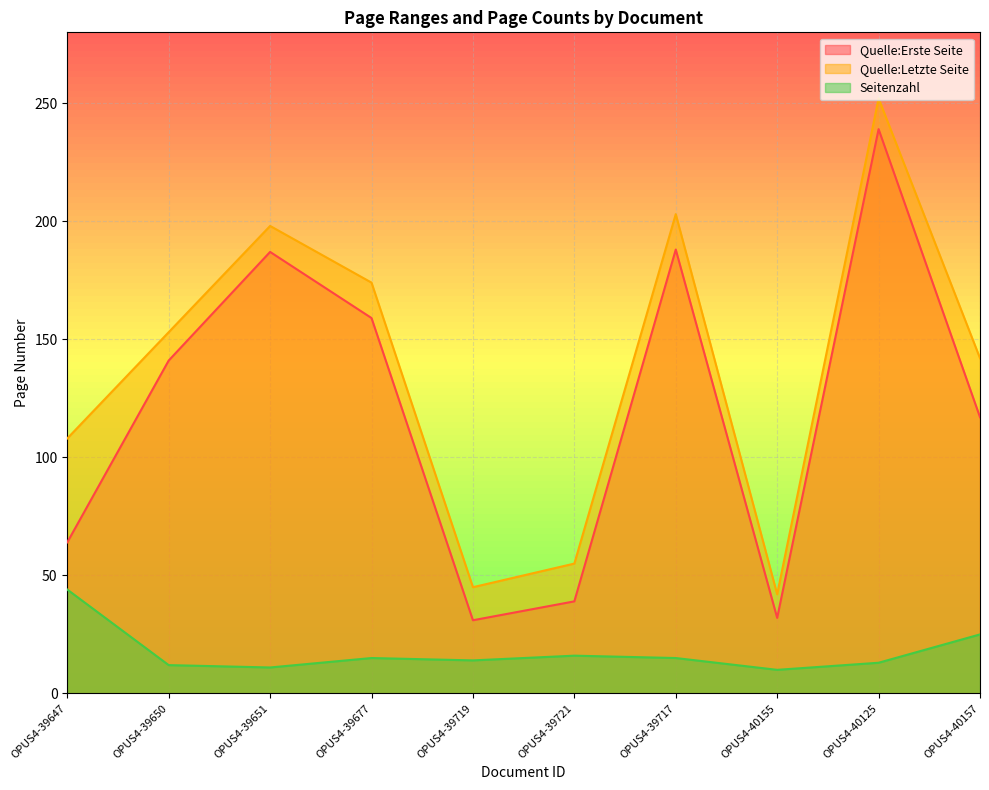

What is the total value across all series at OPUS4-39719?

90